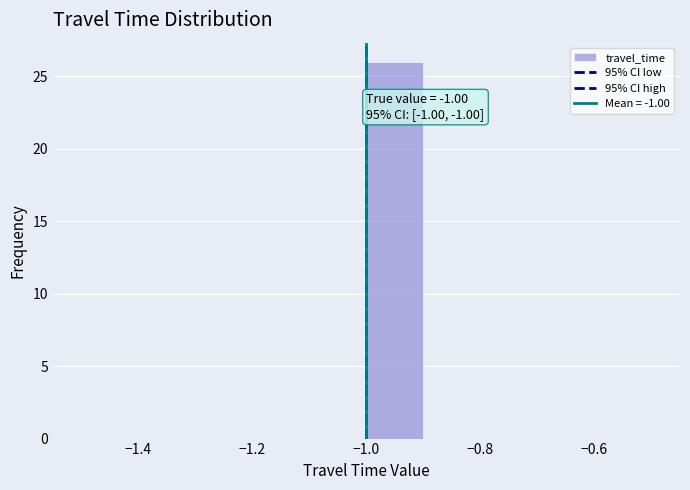

Over which range of the x-axis is the bar tallest?

-1.0 to -0.9